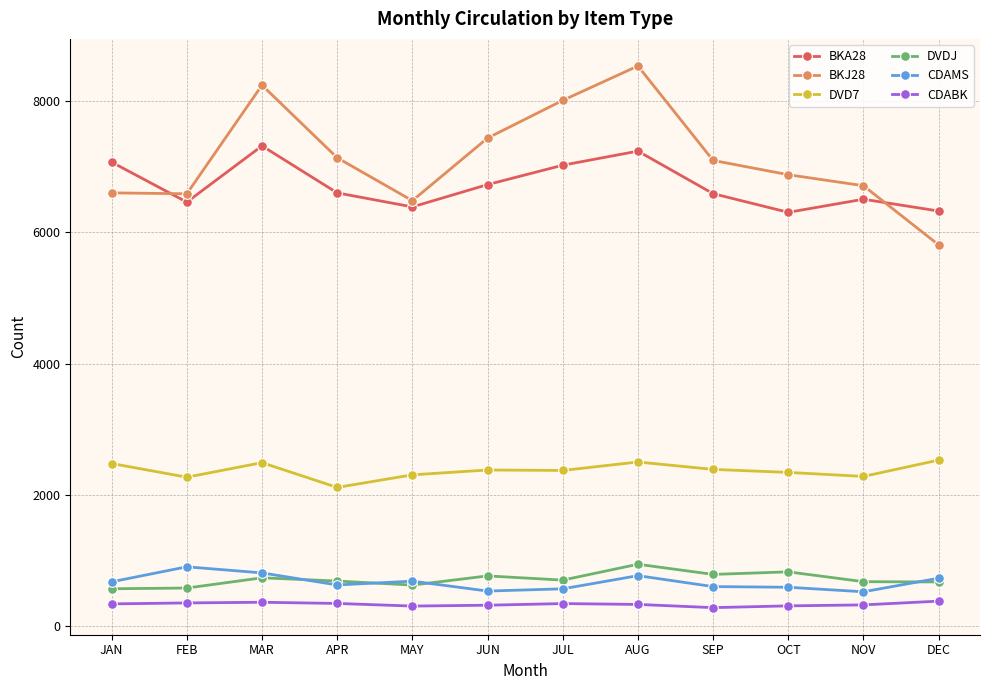

What is the average value of the DVDJ series?

709